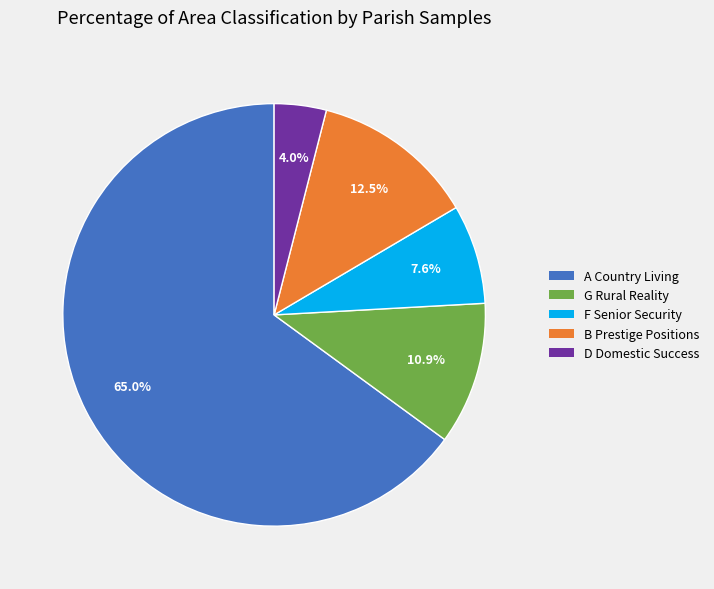

Is there any slice that represents more than half of the pie?

Yes